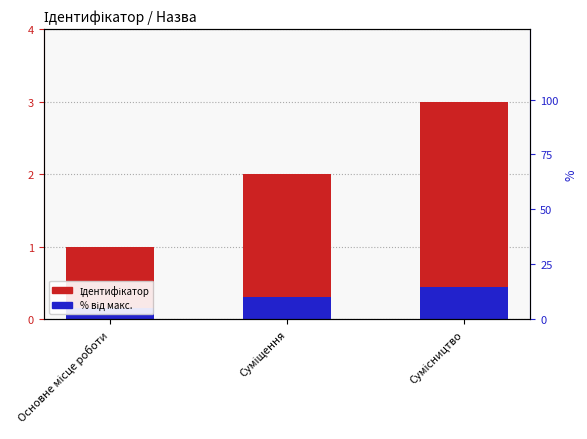

Which category has the lowest value in the % від макс. series?

Основне місце роботи